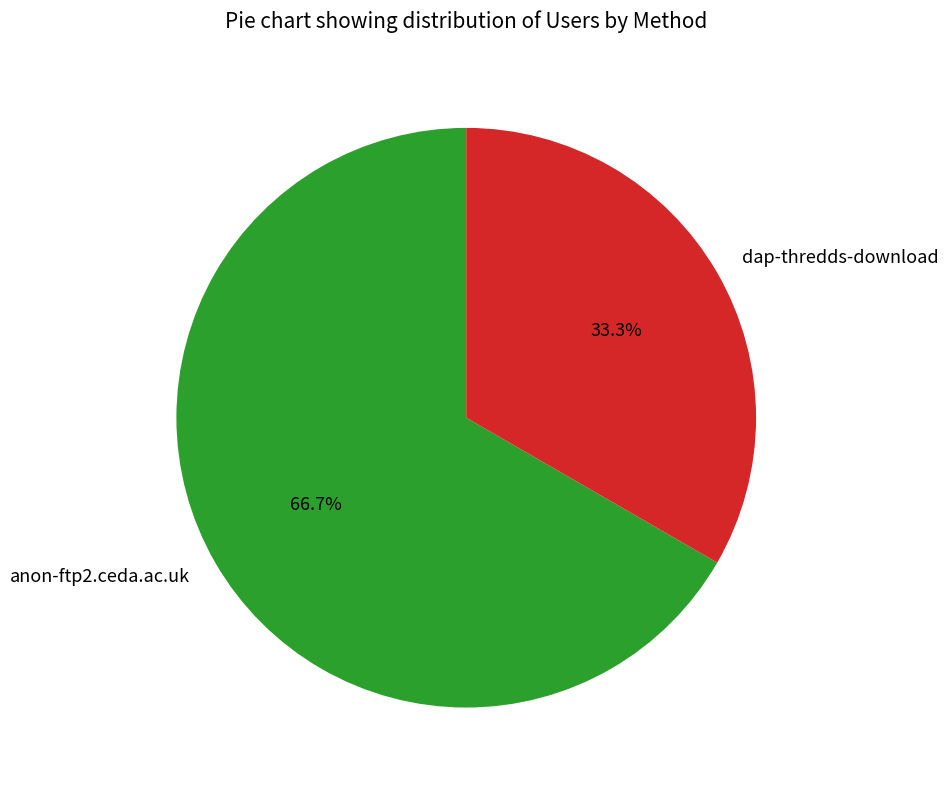

Is it true that dap-thredds-download is 18% of the pie?

False